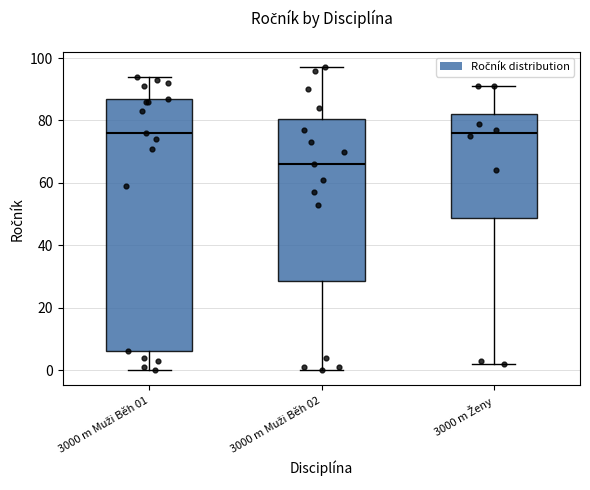

Reading left to right, read every box against the y-axis: the position of its median line, the range the box covers, and the ends of its whiskers. The values are not printed on the chart, so give them approximately, as read against the axis.

3000 m Muži Běh 01: median 76, box 6 to 88, whiskers 0 to 94
3000 m Muži Běh 02: median 66, box 28 to 80, whiskers 0 to 98
3000 m Ženy: median 76, box 48 to 82, whiskers 2 to 92